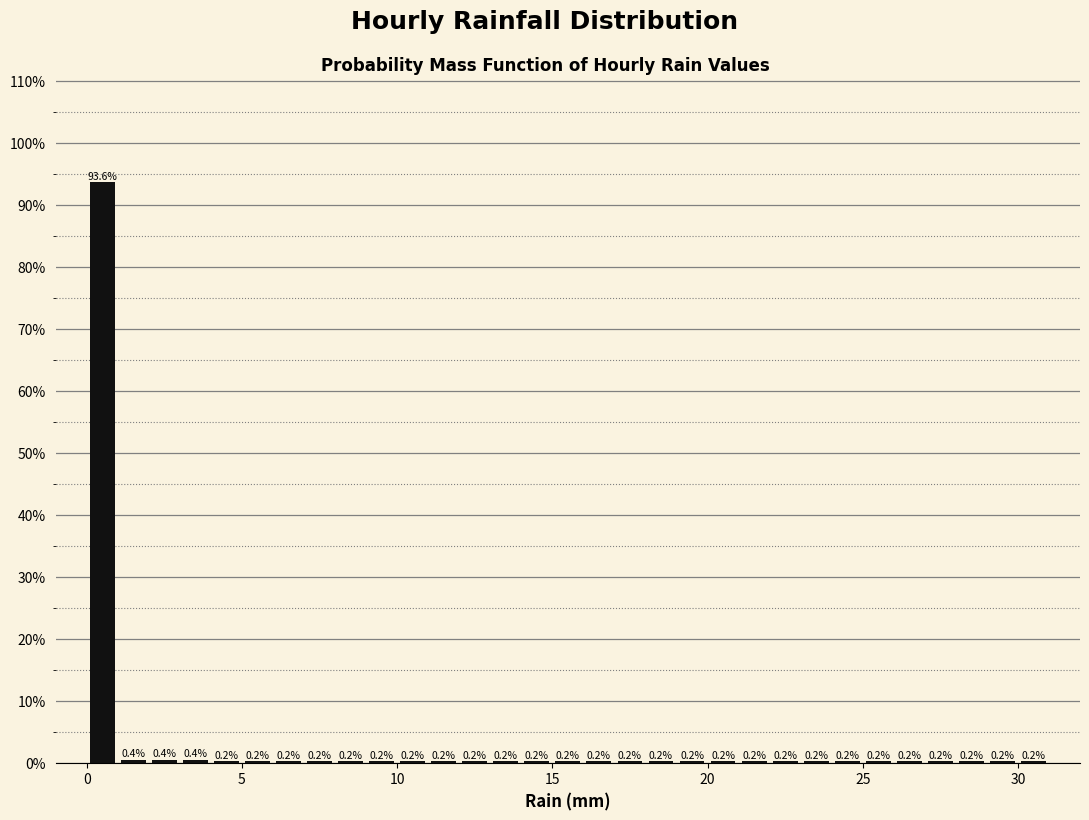

Read against the x-axis, roughly where is the centre of the tallest bar?

0.5